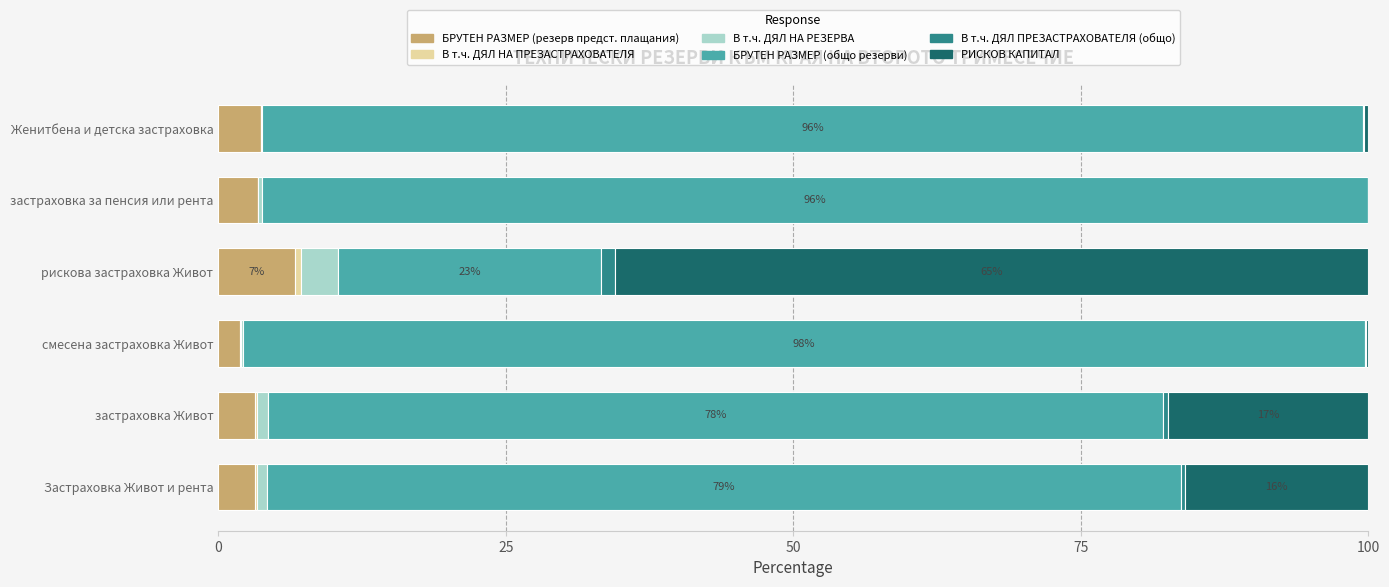

What is the highest value of the БРУТЕН РАЗМЕР (резерв предст. плащания) series?

6.7